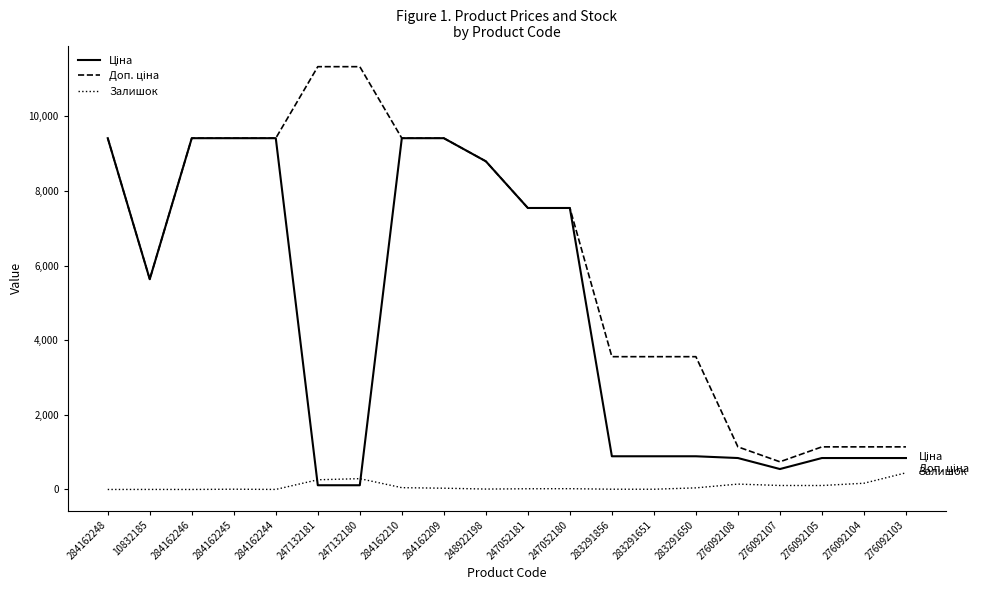

Is it true that Залишок equals 260.0 at 247132181?

True